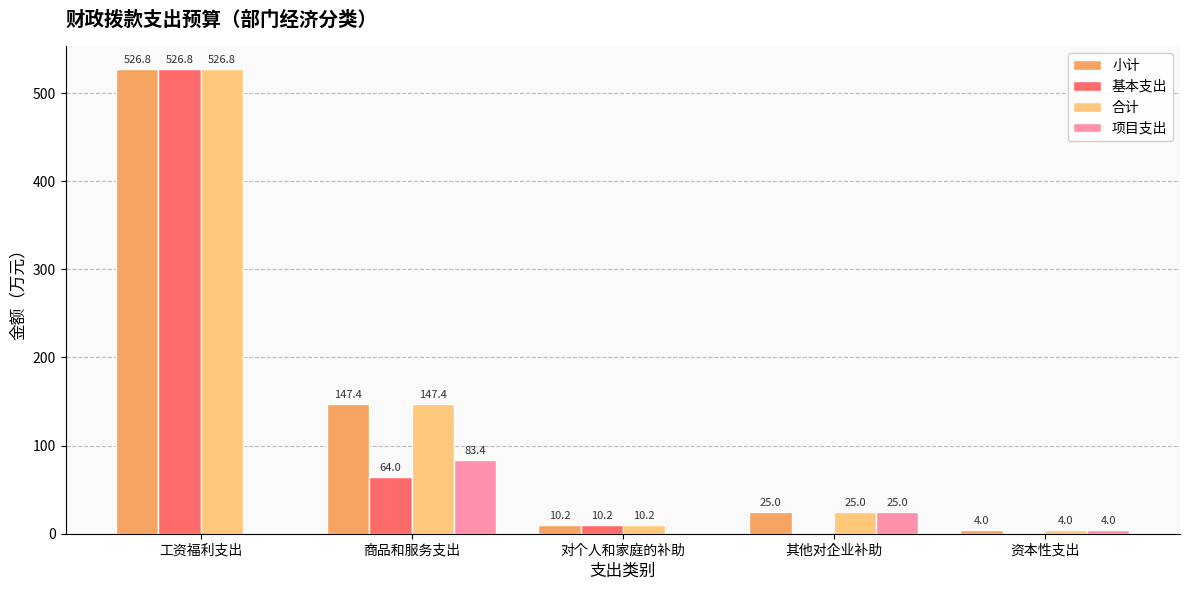

How many groups of bars are there?

5